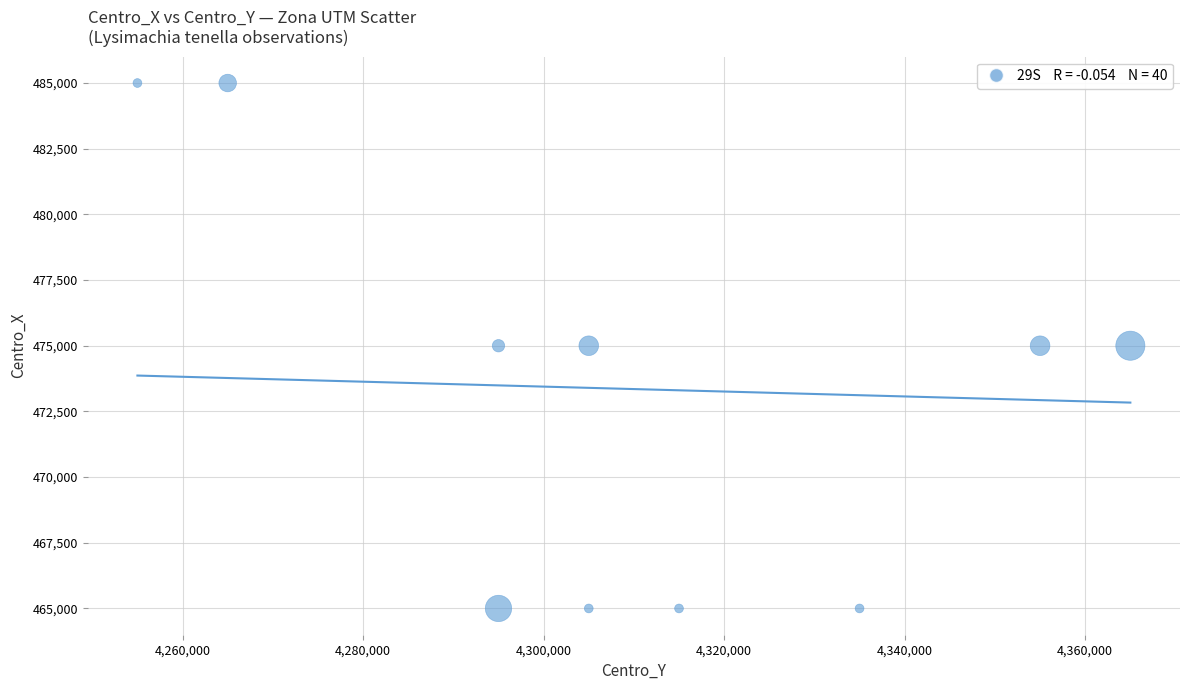

What is the range of Y values (max minus min)?

20000